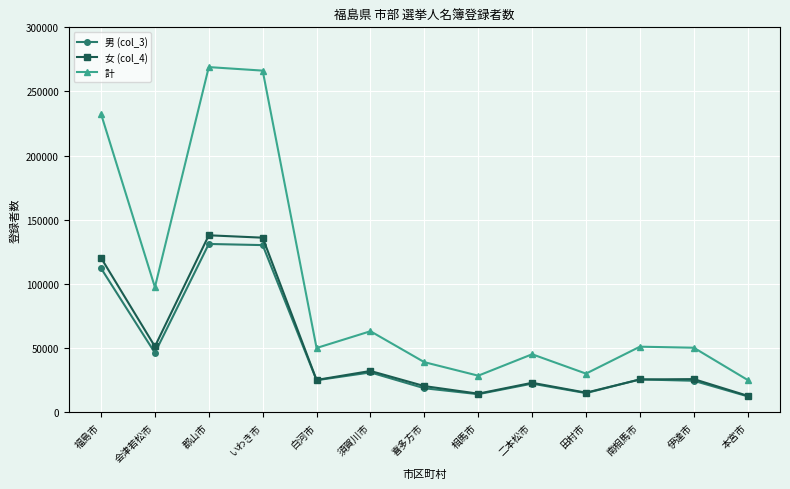

True or false: 男 (col_3) has a value of 14020 at 相馬市.

True